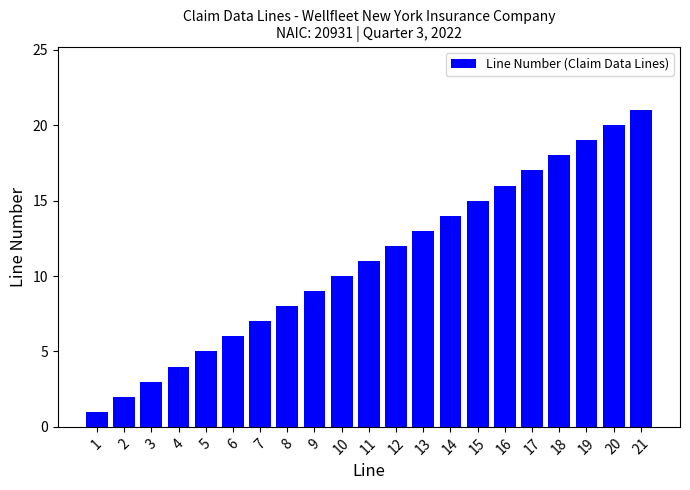

Which label corresponds to the smallest value in the chart?

1